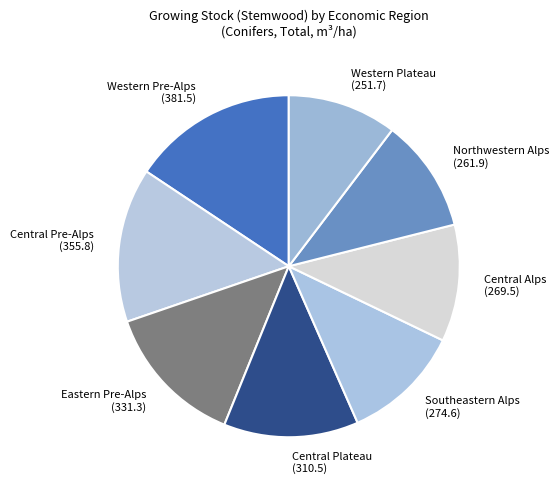

Which slice is the largest?

Western Pre-Alps